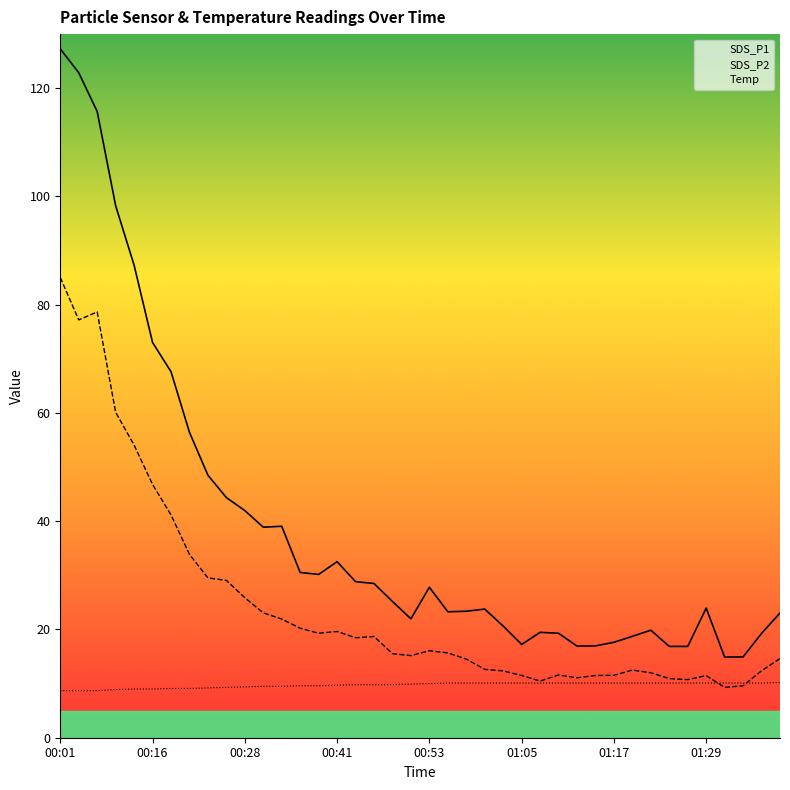

True or false: SDS_P1 (line) and SDS_P2 (line) intersect in this chart.

False